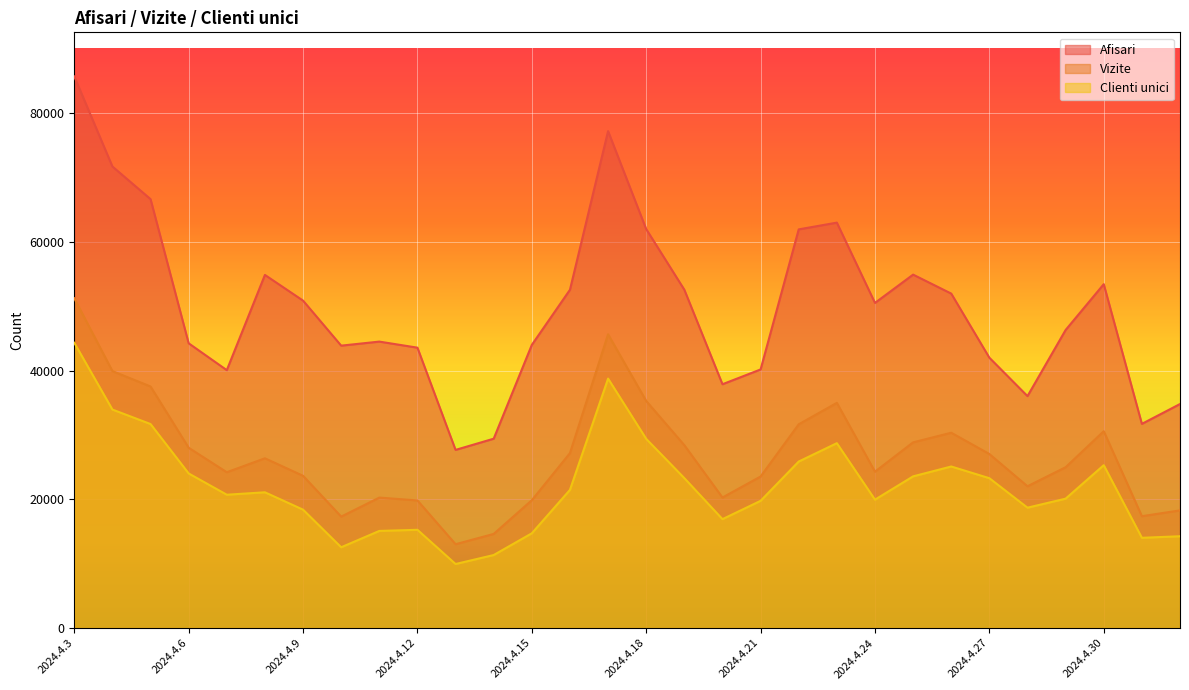

What is the label of the 9th point from the left?

2024.4.11